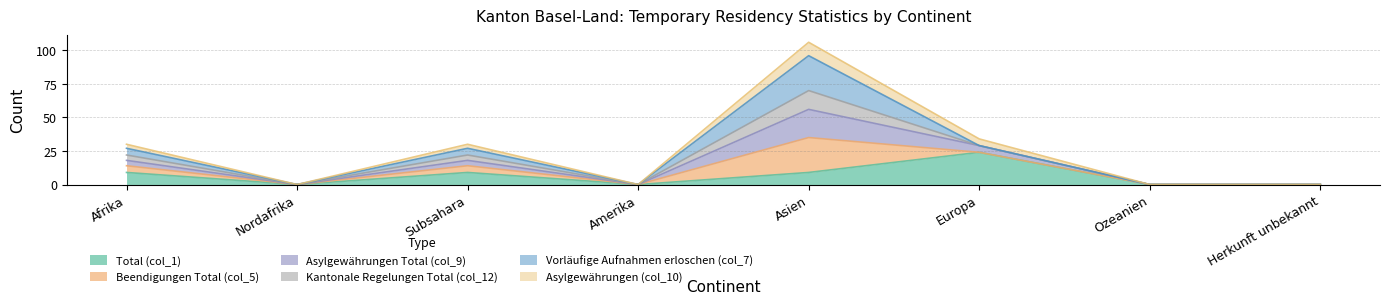

List the labels in order of Asylgewährungen (col_10) value, largest first.

Asien, Europa, Afrika, Subsahara, Nordafrika, Amerika, Ozeanien, Herkunft unbekannt